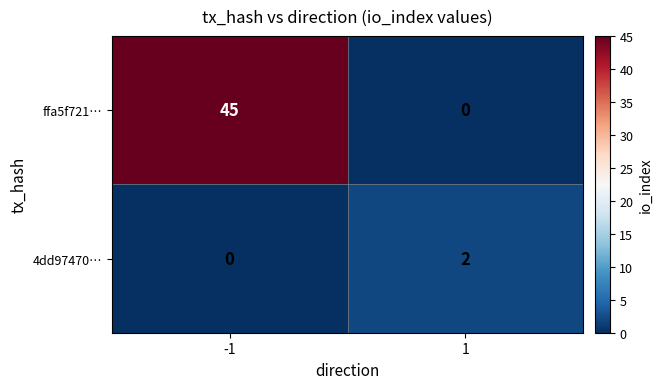

The 4dd97470… series shows 2 at 1. True or false?

True